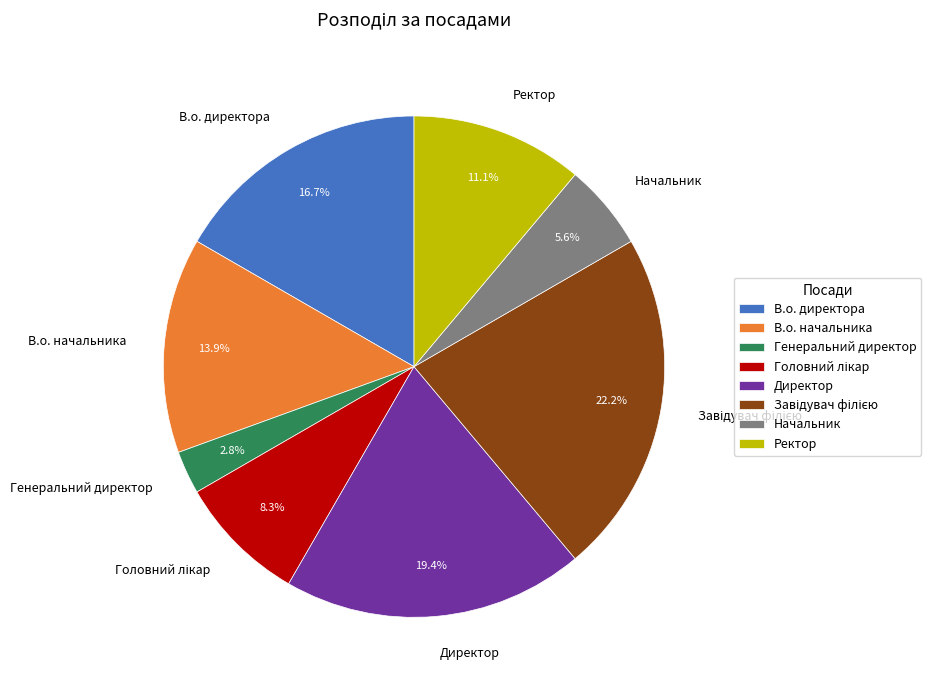

What is the ratio of the value at Начальник to the value at В.о. директора?

0.3